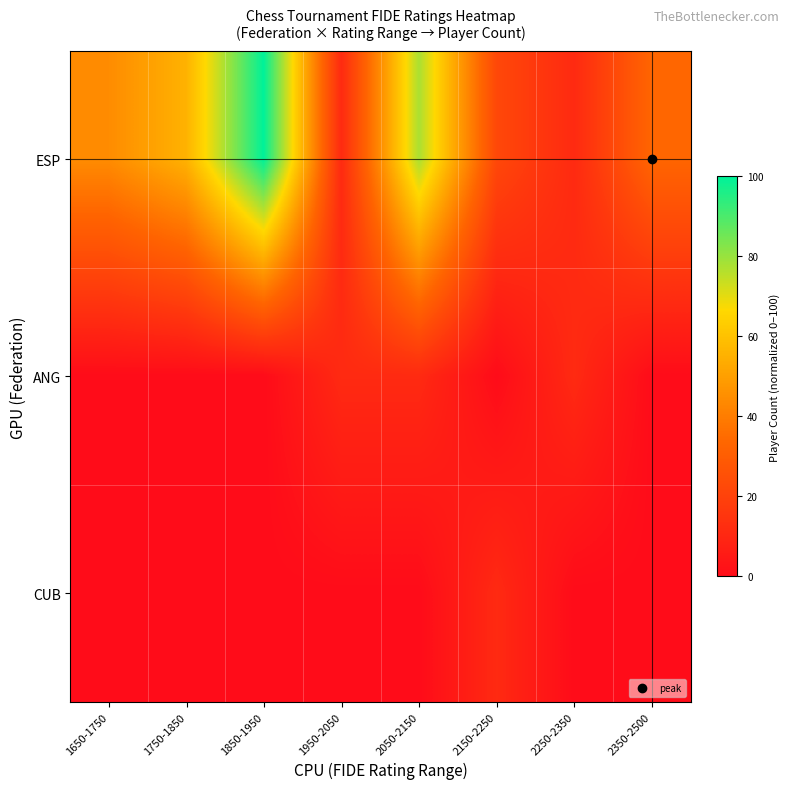

Reading left to right, transcribe all the data shown in this chart.

ESP: 1650-1750=44.4	1750-1850=55.6	1850-1950=100.0	1950-2050=11.1	2050-2150=77.8	2150-2250=22.2	2250-2350=11.1	2350-2500=33.3
ANG: 1650-1750=0.0	1750-1850=0.0	1850-1950=0.0	1950-2050=11.1	2050-2150=11.1	2150-2250=0.0	2250-2350=11.1	2350-2500=0.0
CUB: 1650-1750=0.0	1750-1850=0.0	1850-1950=0.0	1950-2050=0.0	2050-2150=0.0	2150-2250=11.1	2250-2350=0.0	2350-2500=0.0